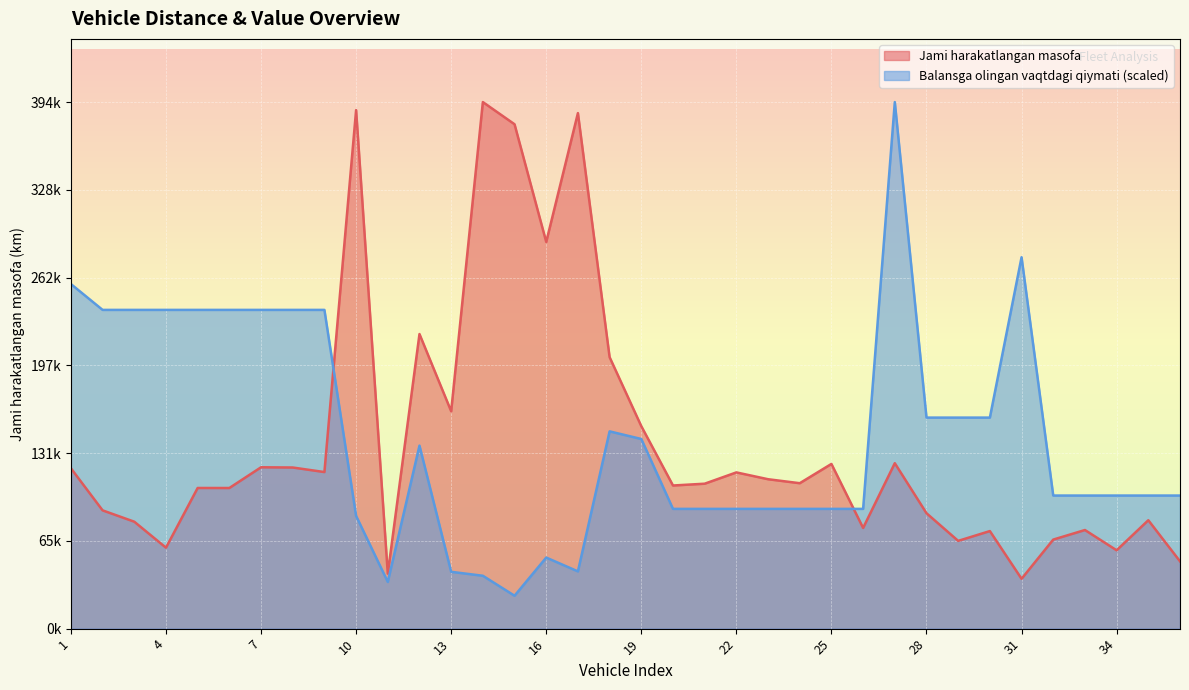

Count the number of data series in this chart.

2